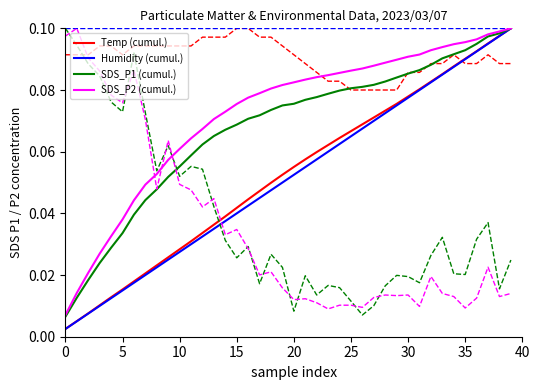

At which category is the sum across all series the highest?

39